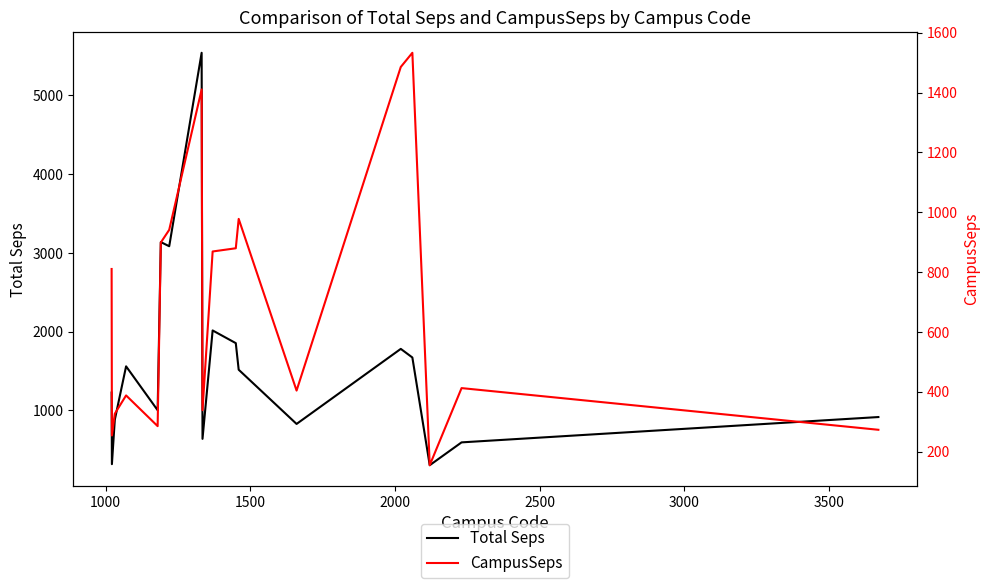

What is the maximum value for Total Seps?

5541.6